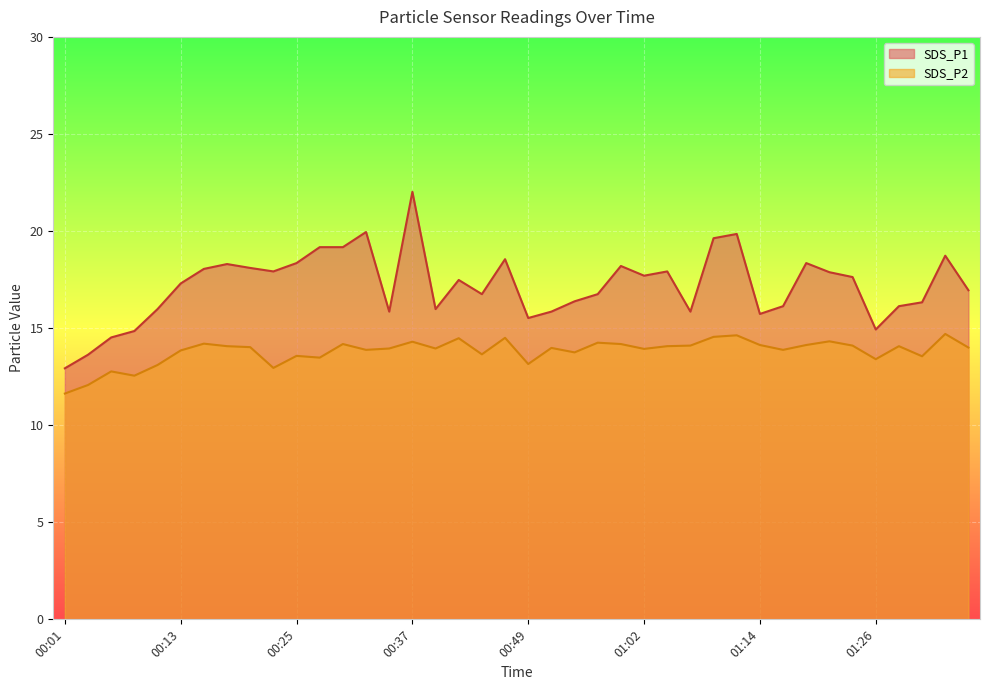

How many lines are shown in the chart?

2